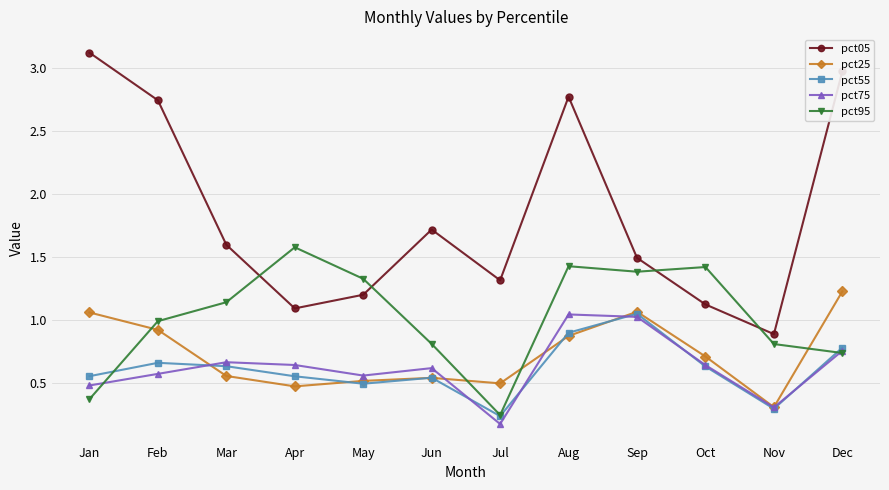

What is the greatest value displayed?

3.1